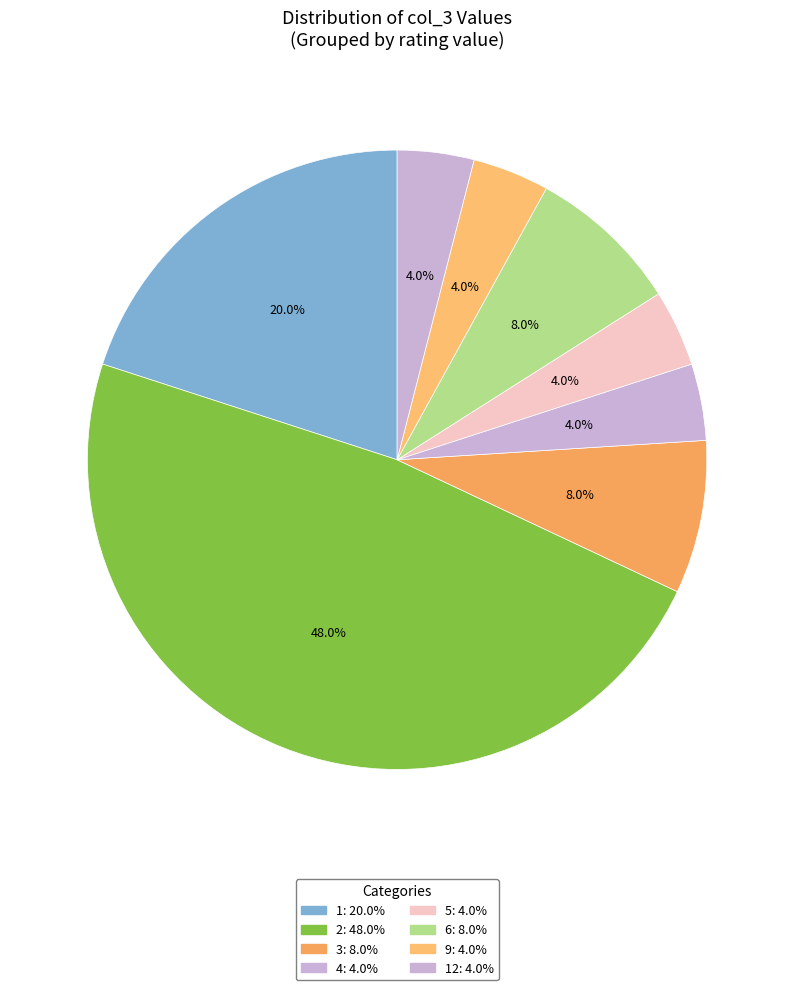

How many segments does this pie chart have?

8